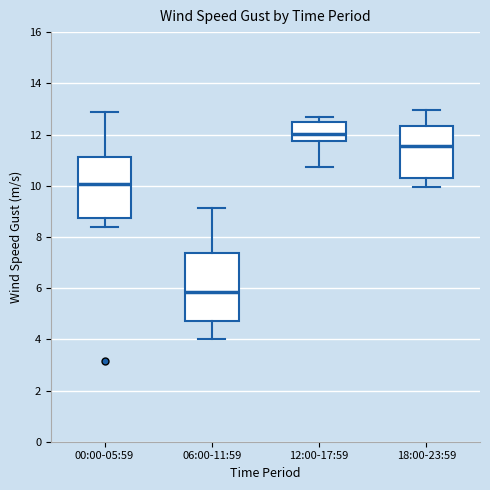

Reading left to right, read every box against the y-axis: the position of its median line, the range the box covers, and the ends of its whiskers. The values are not printed on the chart, so give them approximately, as read against the axis.

00:00-05:59: median 10.0, box 8.8 to 11.2, whiskers 8.4 to 12.8
06:00-11:59: median 5.8, box 4.8 to 7.4, whiskers 4.0 to 9.2
12:00-17:59: median 12.0, box 11.8 to 12.4, whiskers 10.8 to 12.6
18:00-23:59: median 11.6, box 10.4 to 12.4, whiskers 10.0 to 13.0